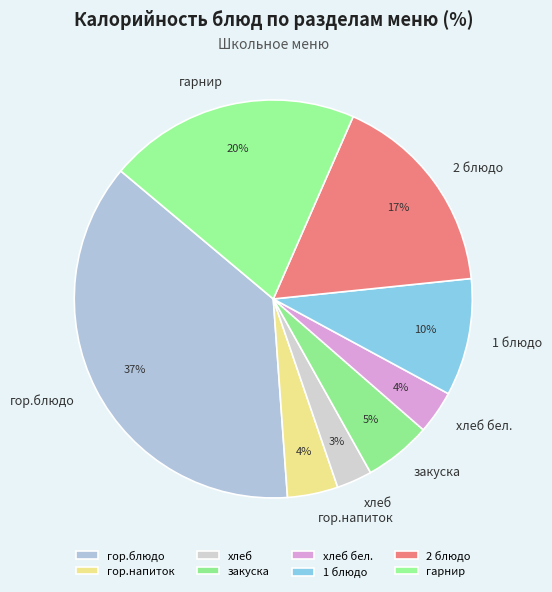

Is there any slice that represents more than half of the pie?

No